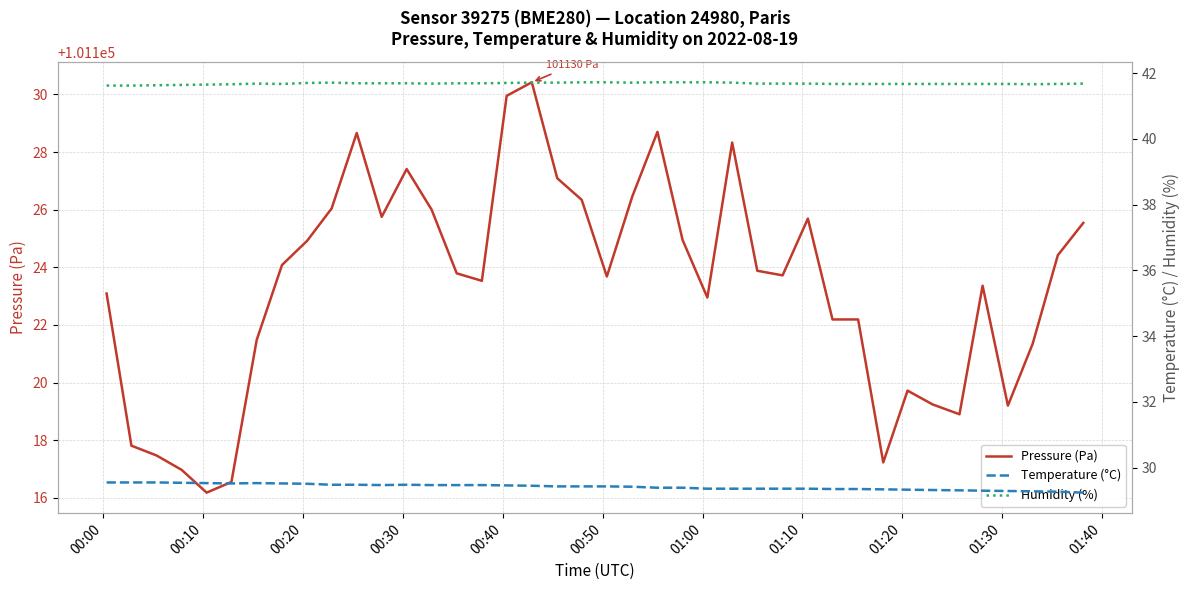

What is the lowest value of the Pressure (Pa) series?

101116.2